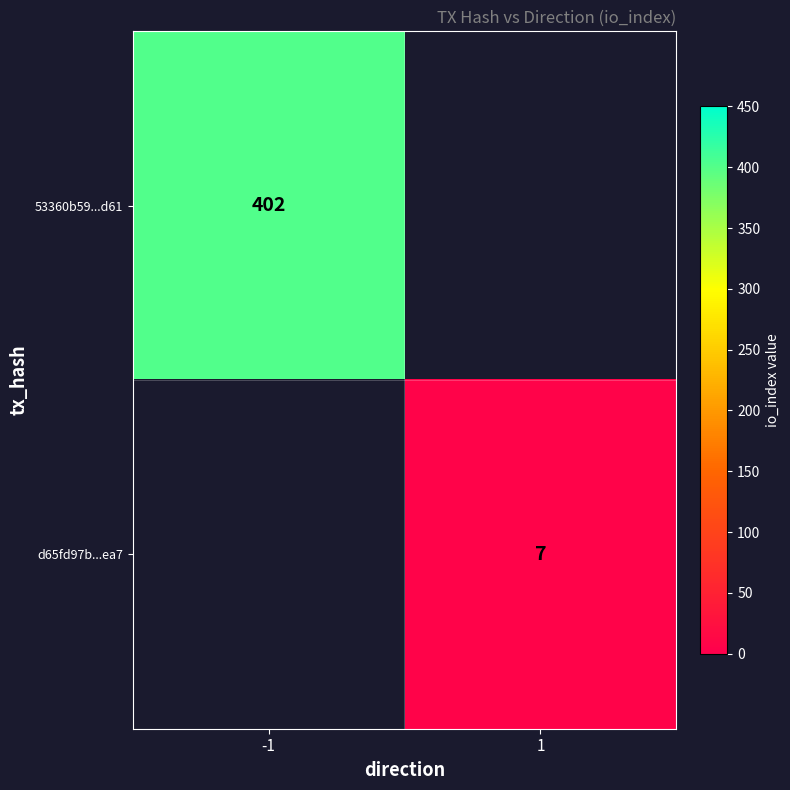

The d65fd97b...ea7 series shows 7 at 1. True or false?

True